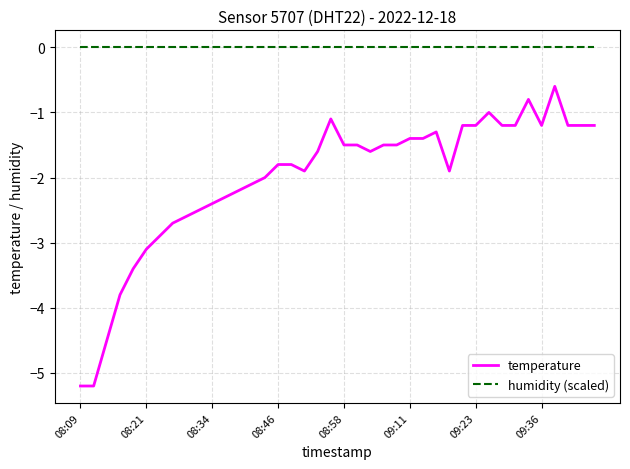

How many lines are shown in the chart?

2